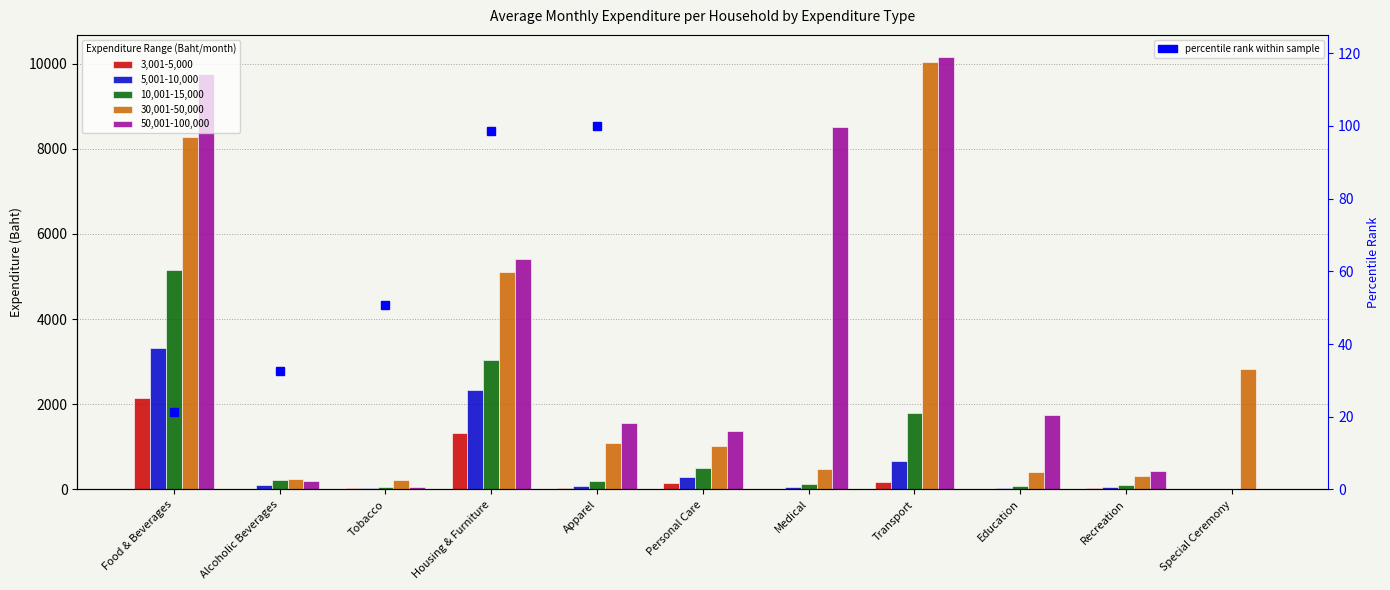

Read the 5,001-10,000 value at Apparel.

79.4